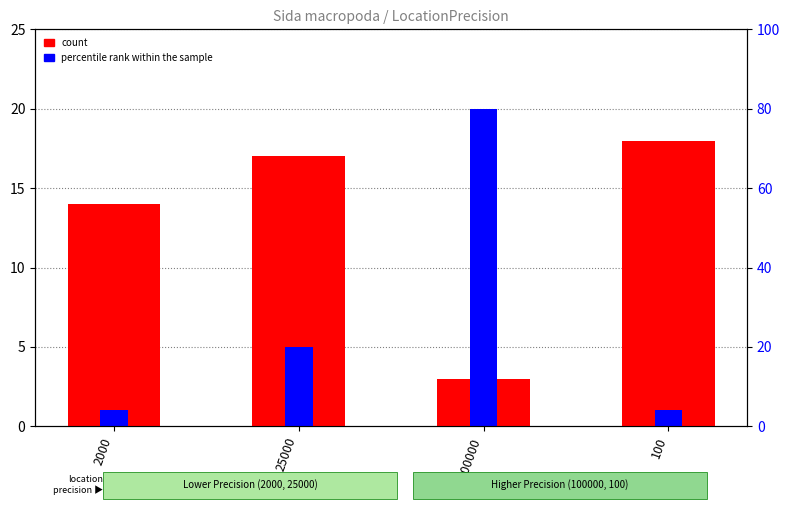

How many data points does each series have?

4